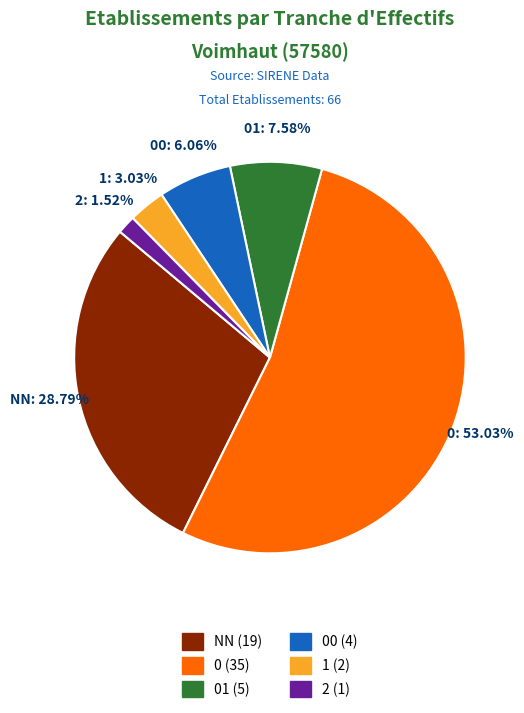

Is it true that 01 is 8% of the pie?

True